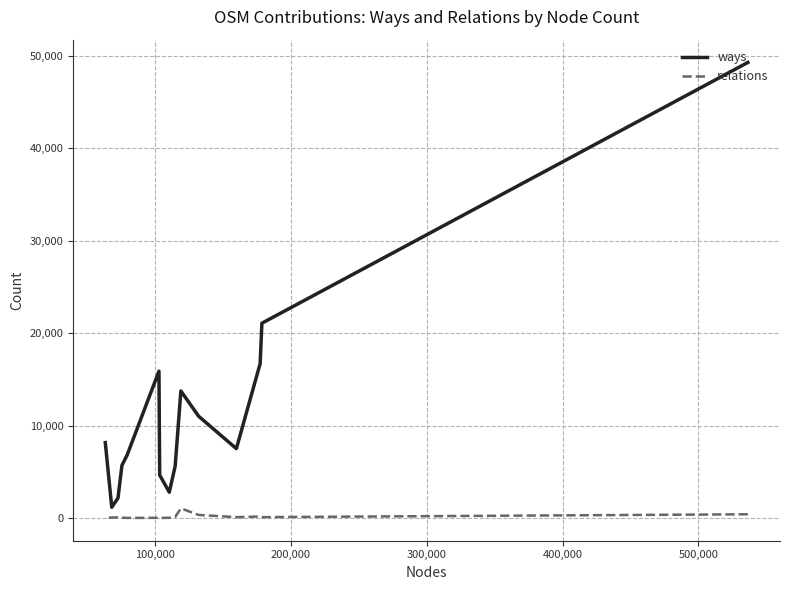

Rank the series by their maximum value, from lowest to highest.

relations, ways